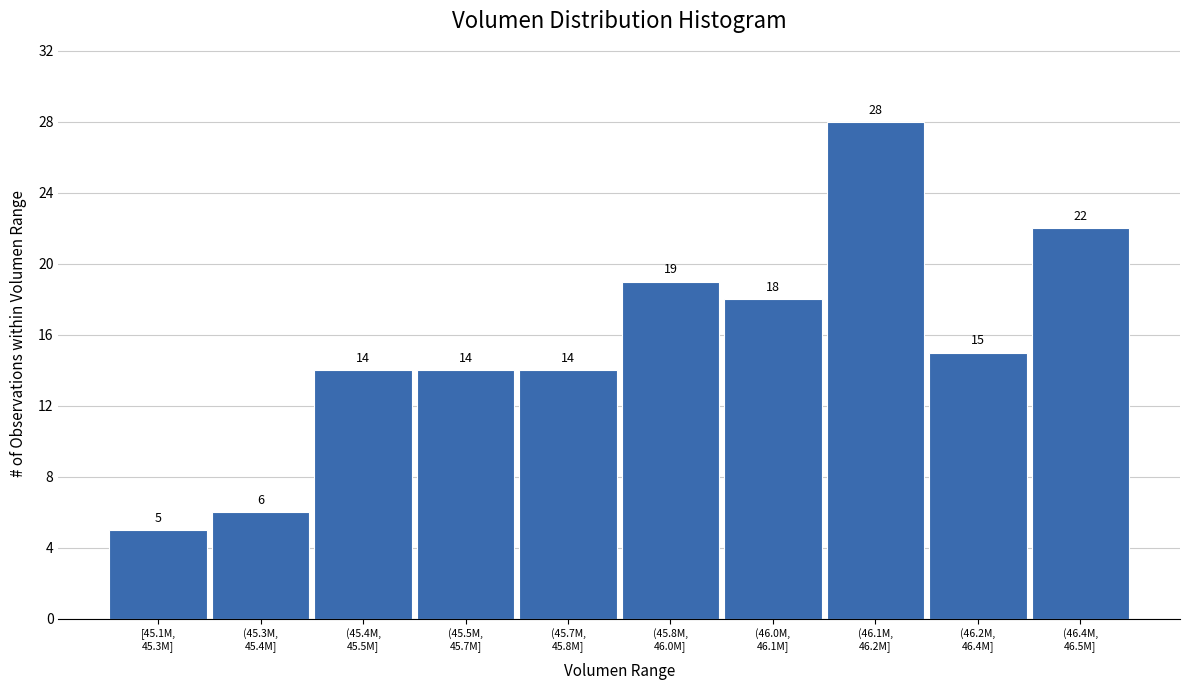

Reading right to left, extract all data points from this chart.

22	15	28	18	19	14	14	14	6	5